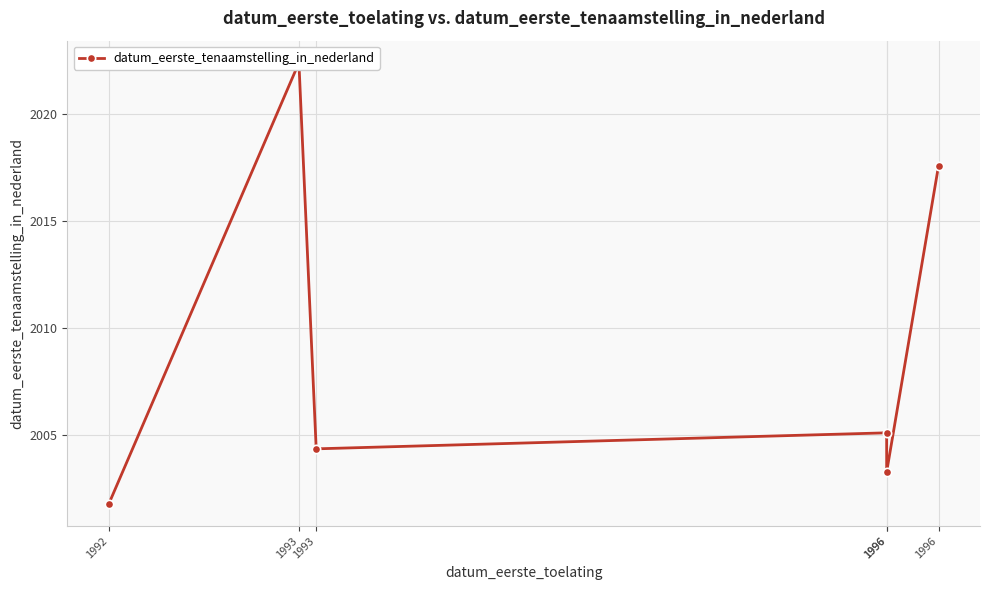

At which category does the chart reach its peak across all series?

1993